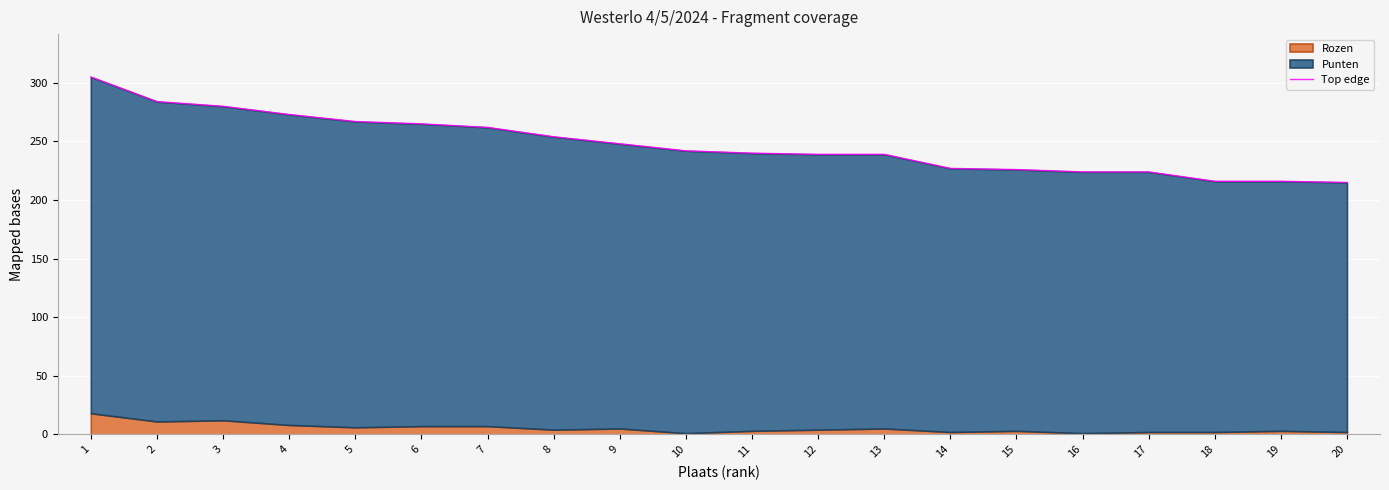

Read the value at 14.

227